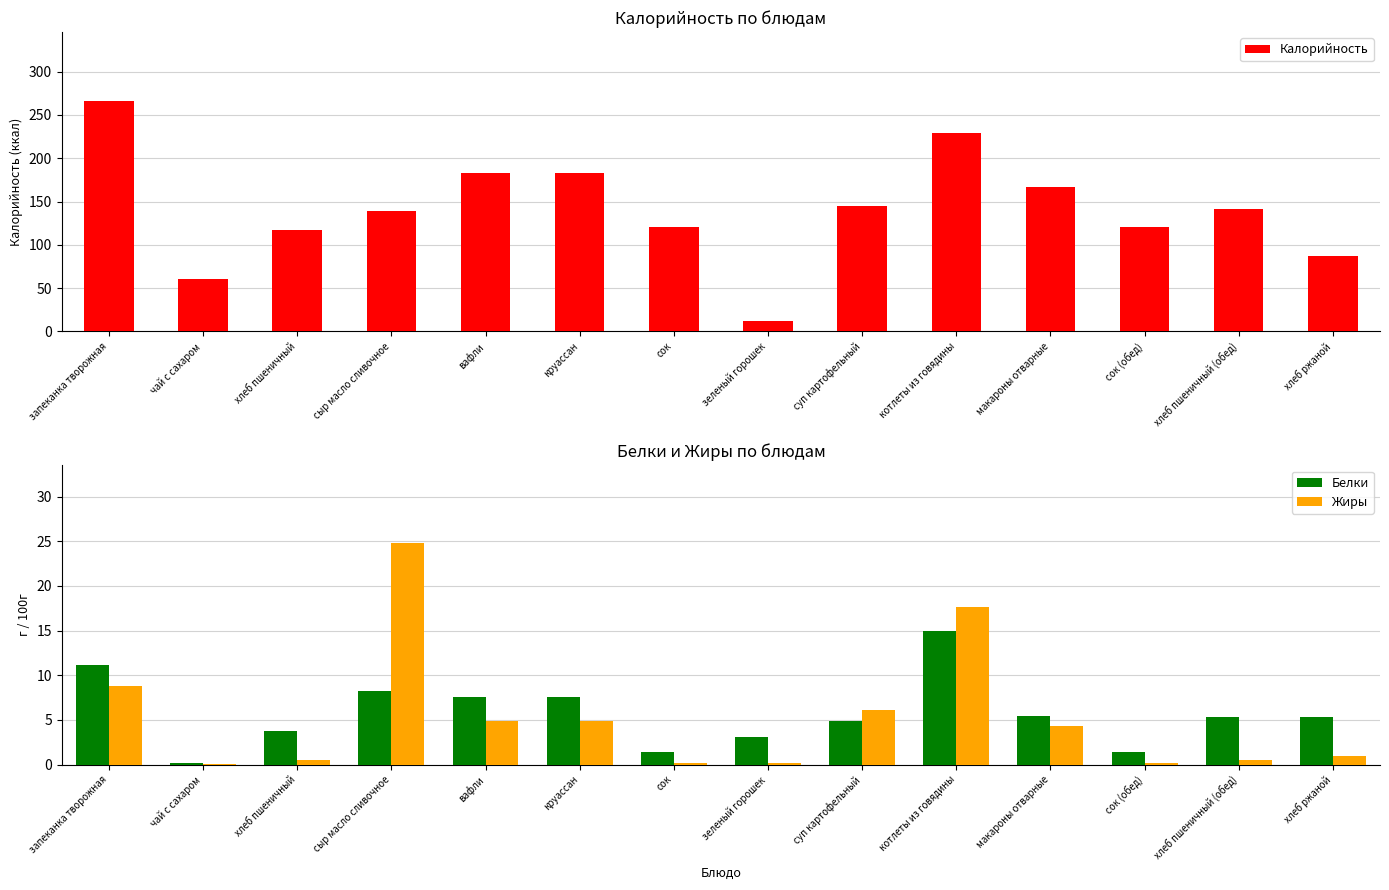

At how many categories does at least one series exceed 223?

2